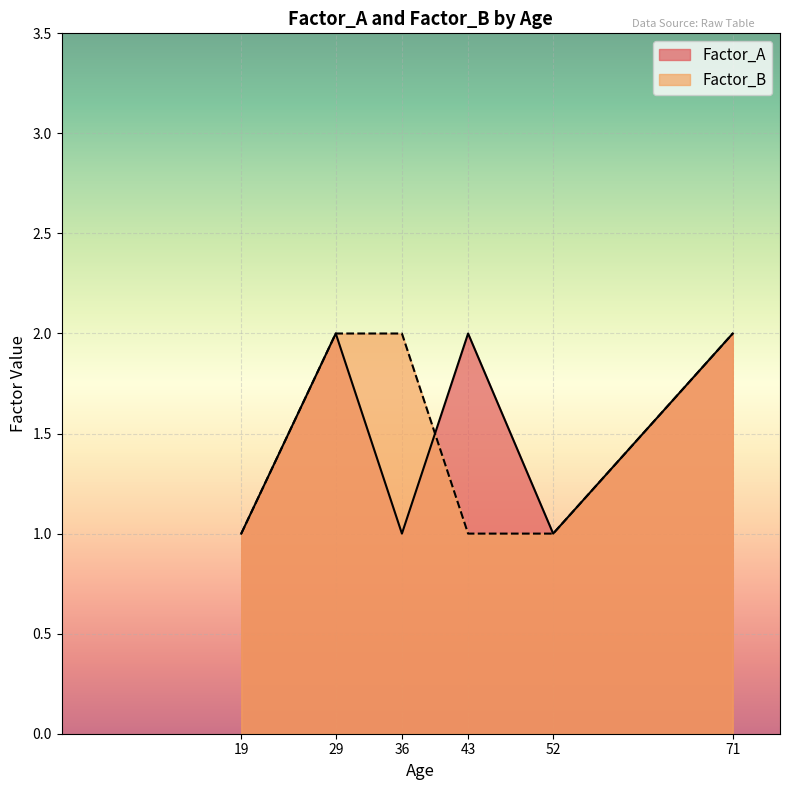

Rank the series at 43 from highest to lowest value.

Factor_A, Factor_B